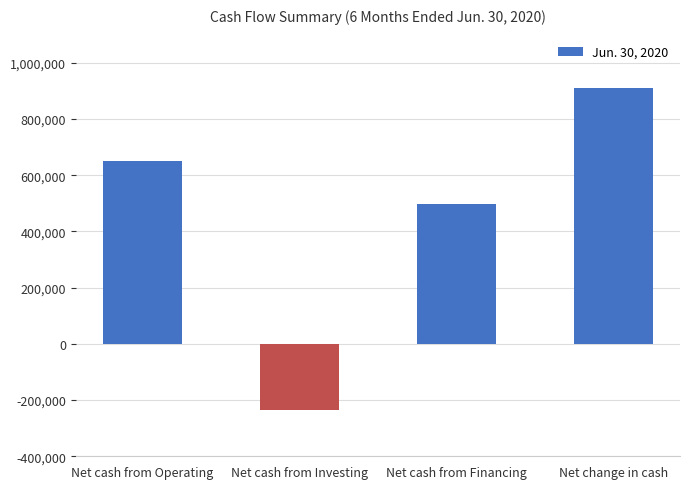

Between Net cash from Financing and Net cash from Operating, which is larger?

Net cash from Operating